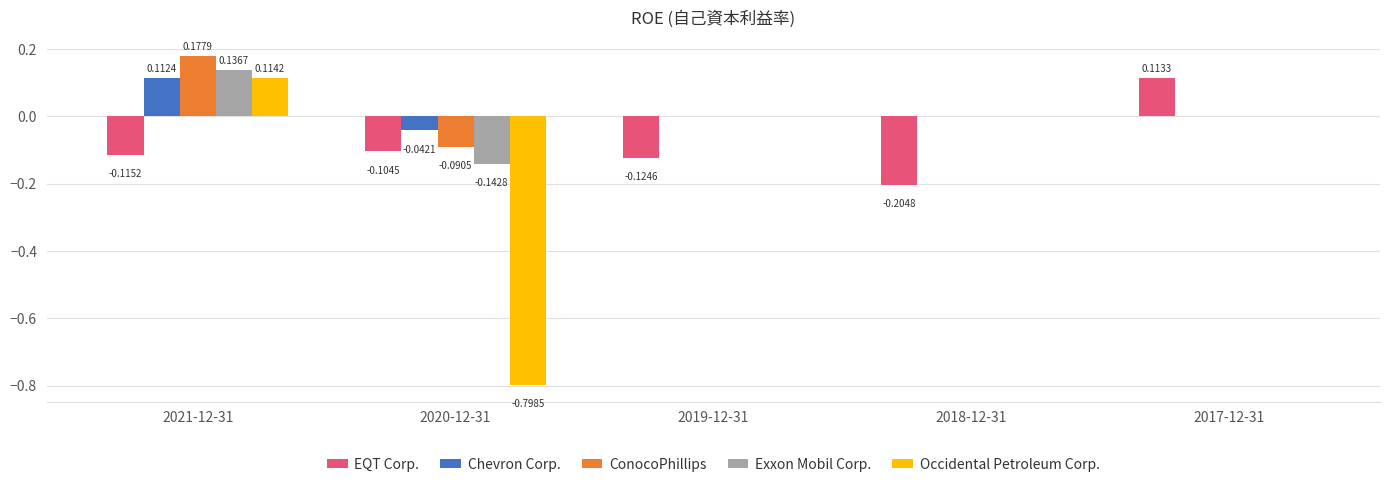

Between 2021-12-31 and 2019-12-31, which series saw the biggest shift?

ConocoPhillips